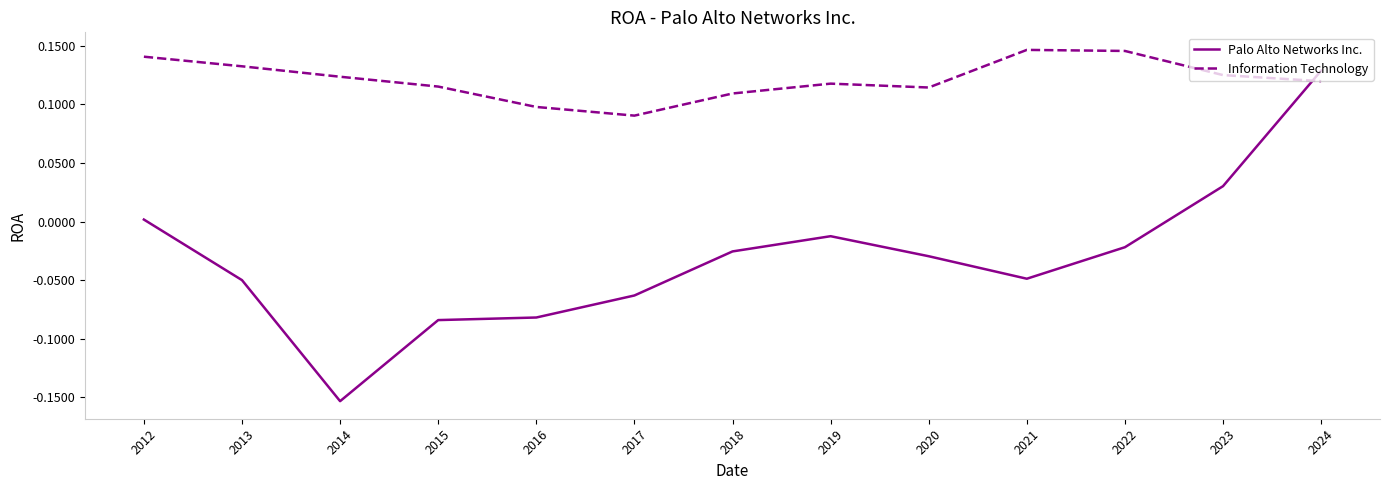

What is the difference between the maximum and minimum values in the Palo Alto Networks Inc. series?

0.3